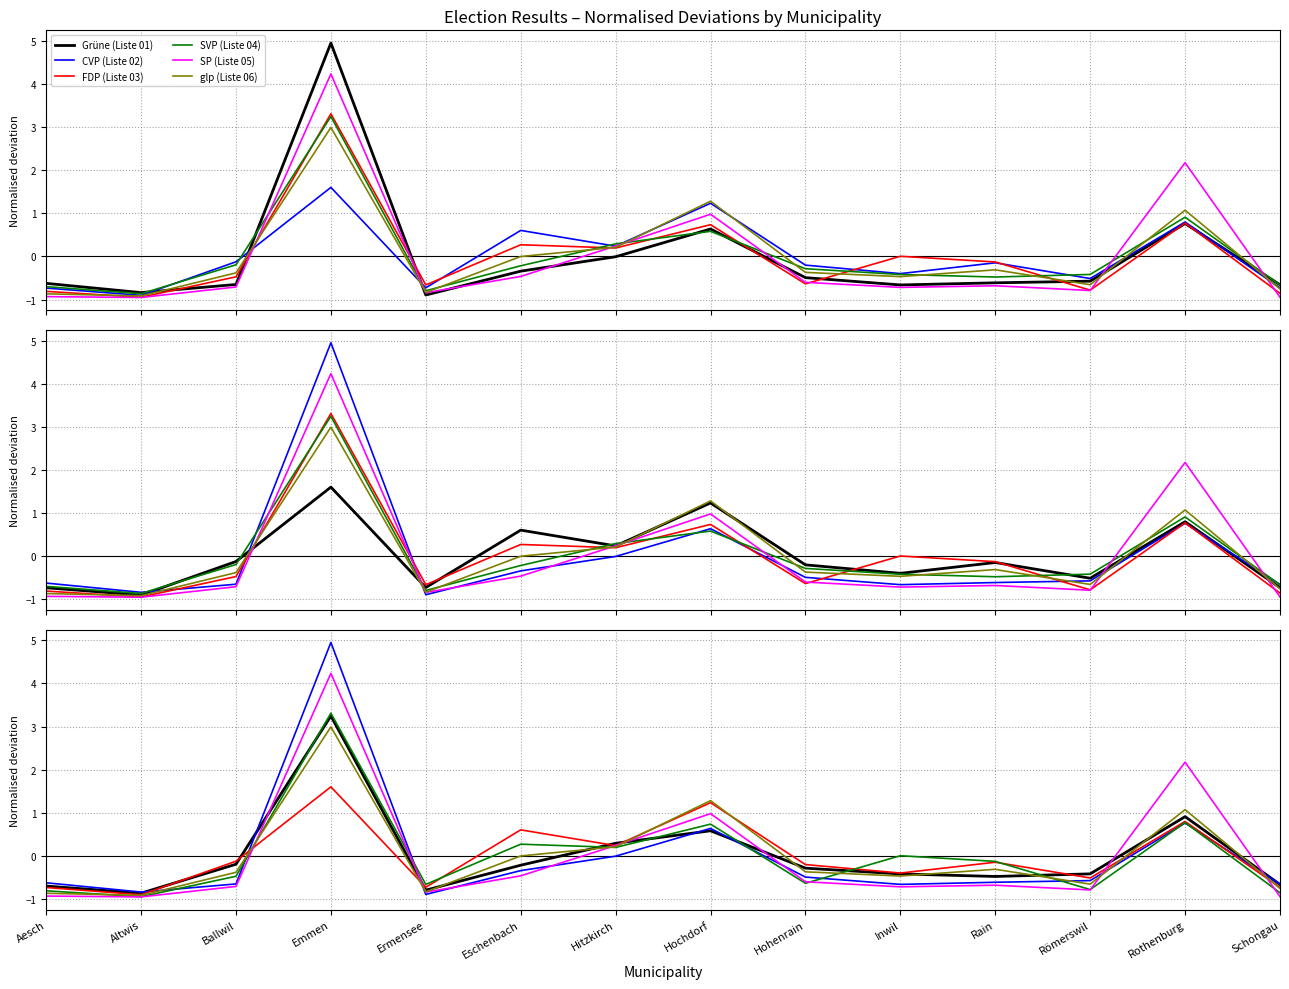

True or false: glp (Liste 06) has a value of -0.8 at Ermensee.

True